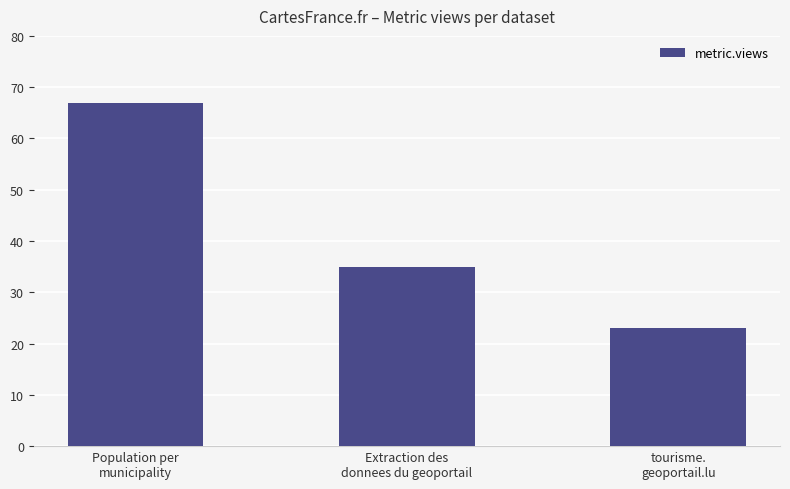

What is the maximum value shown in the chart?

67